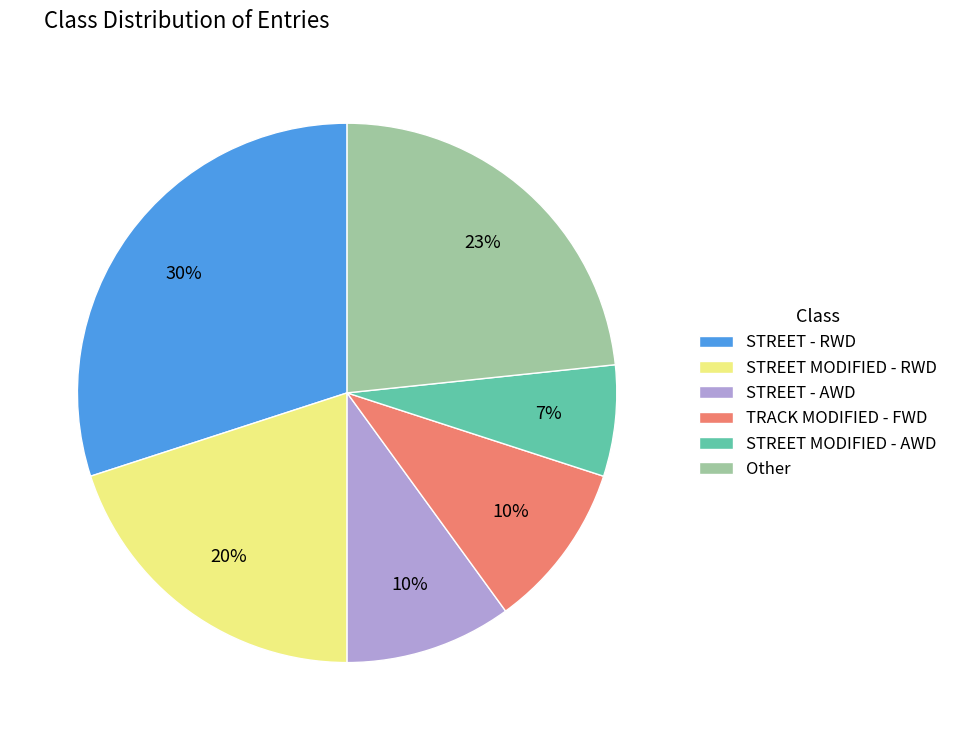

To the nearest percent, what is the average slice percentage?

17%